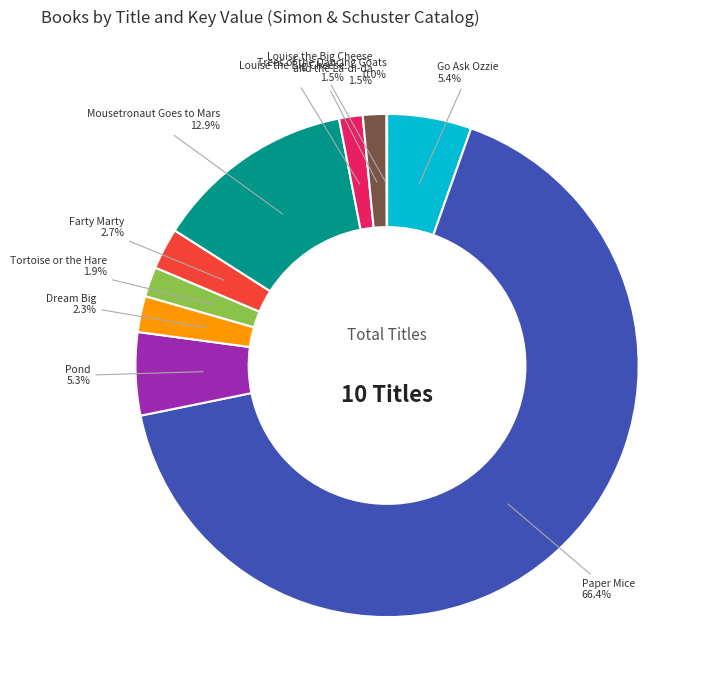

Between Paper Mice and Pond, which is larger?

Paper Mice